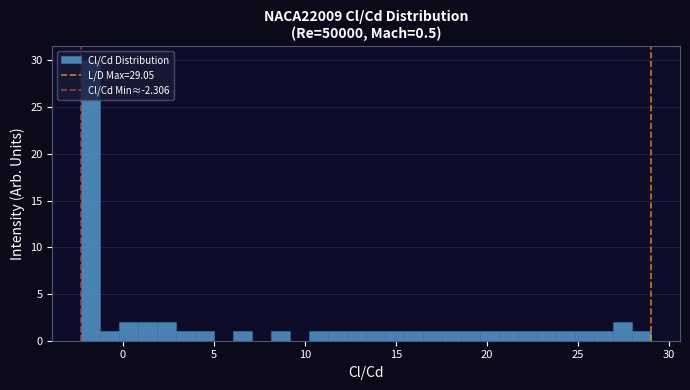

Around what value on the x-axis is the tallest bar? Give the approximate position of its centre, as read against the axis.

-2.0